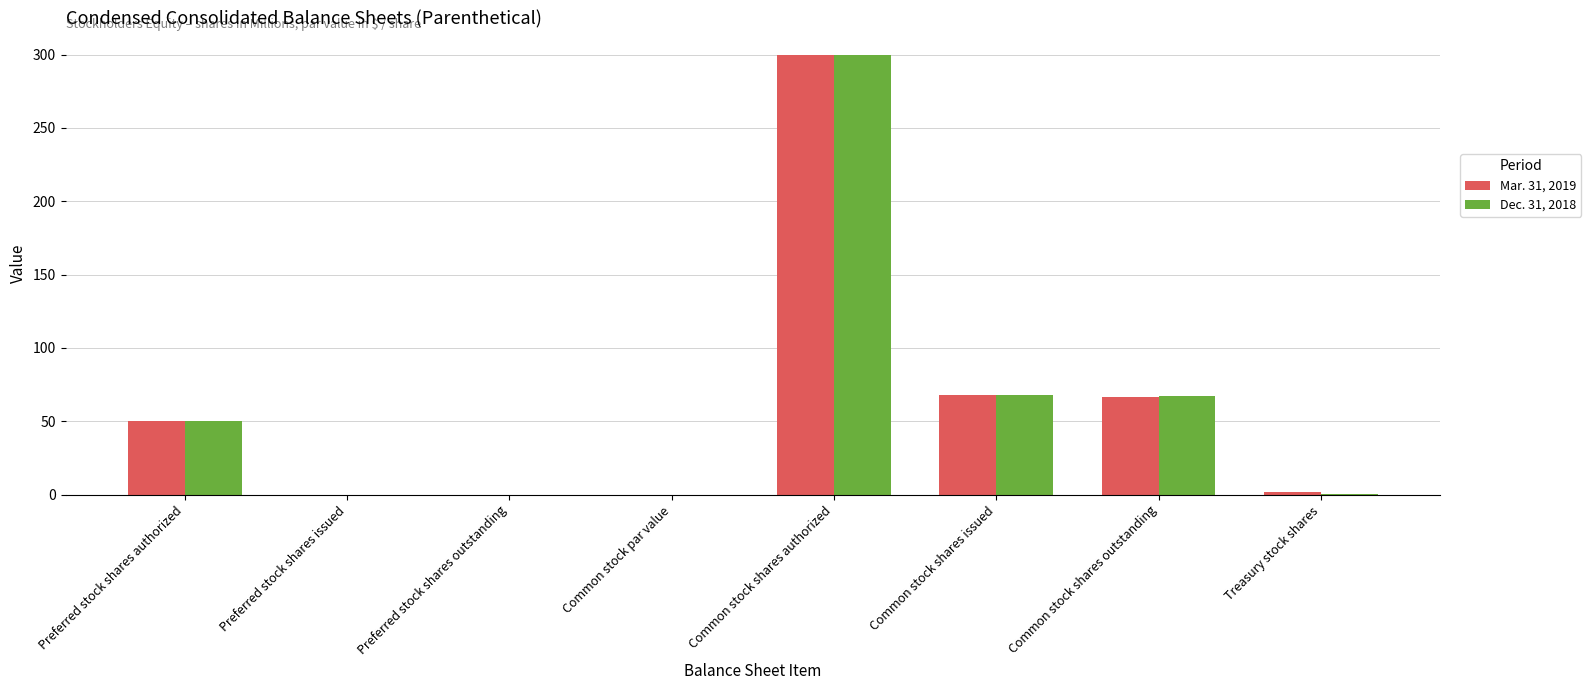

What is the sum of all Mar. 31, 2019 values?

486.0